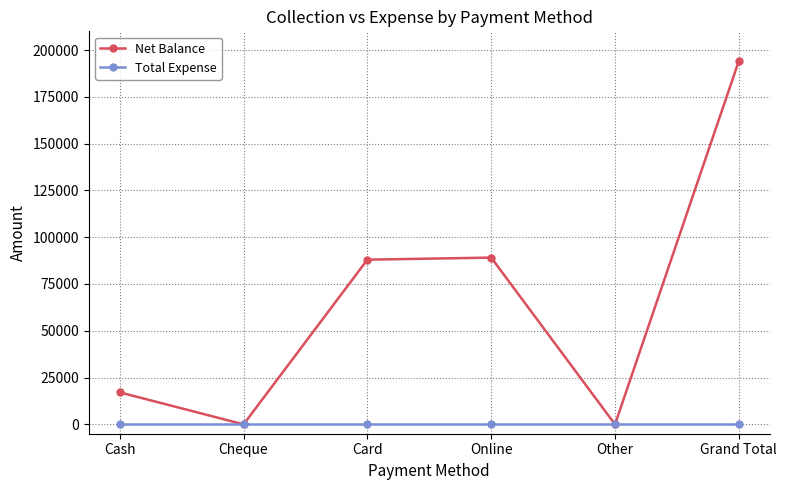

Is this an area chart (filled region under the line)?

No